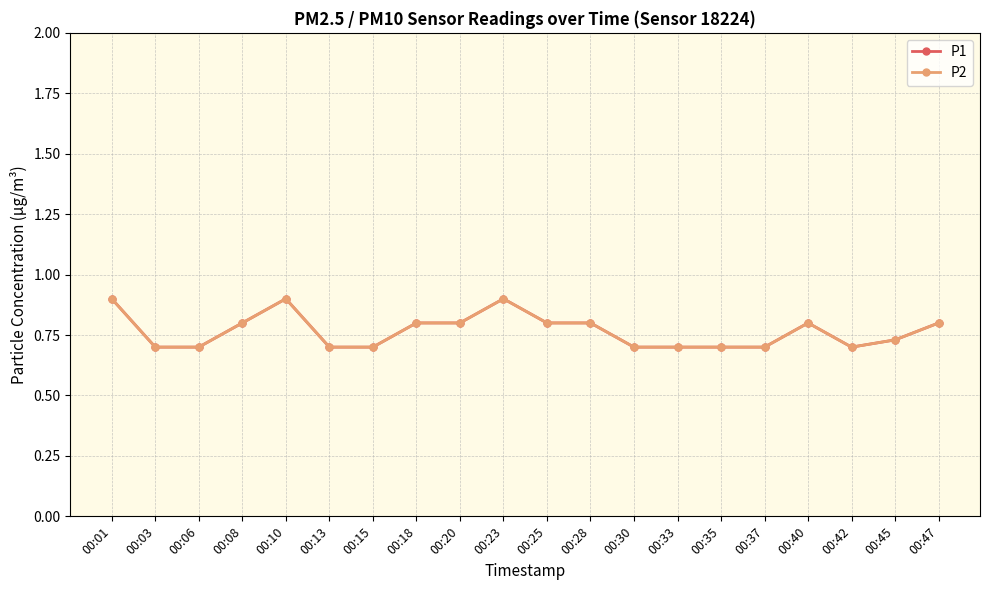

Does the chart have visible grid lines?

Yes